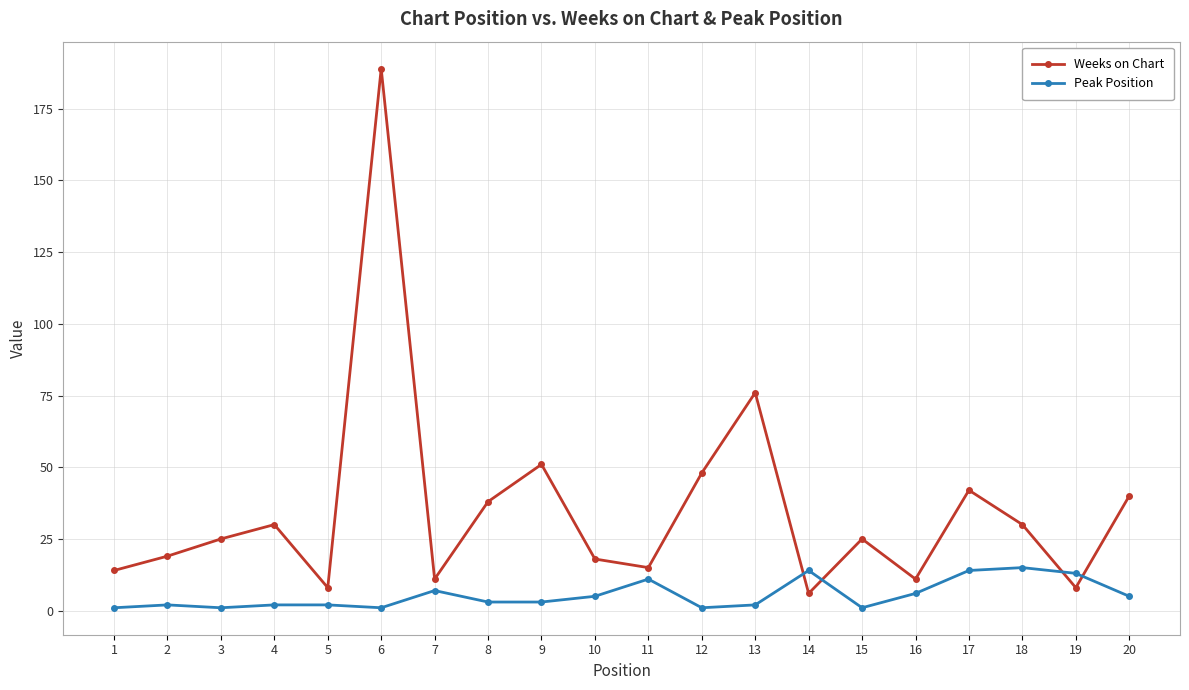

What is the greatest value displayed?

189